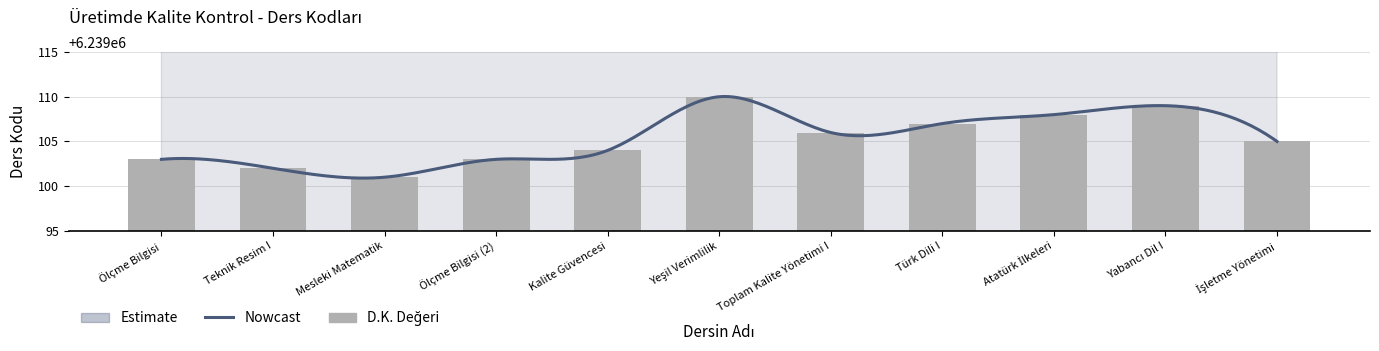

How many data points are above 6239105?

5